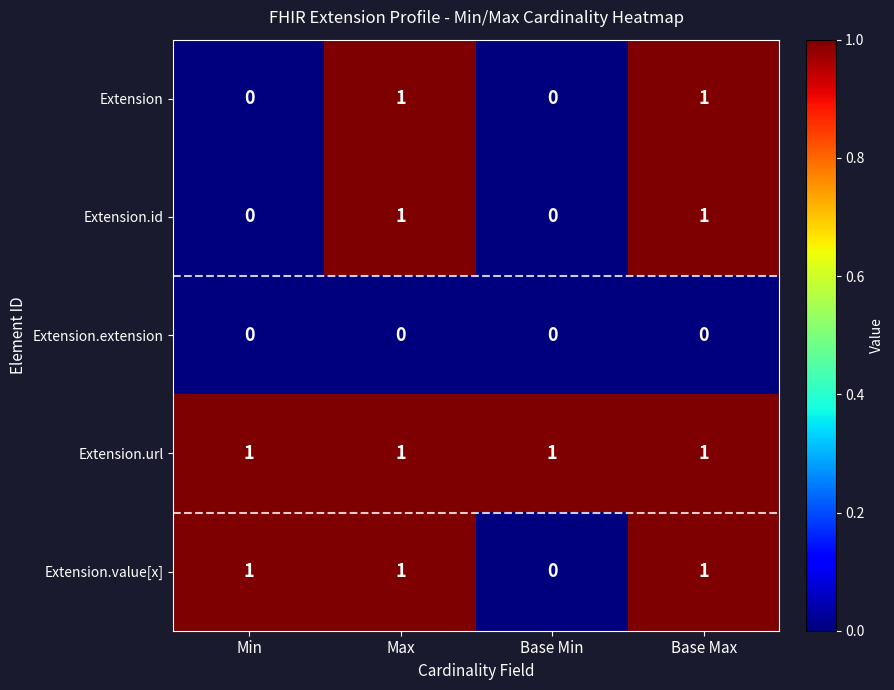

The value of Extension.value[x] at Base Max is 0. True or false?

False